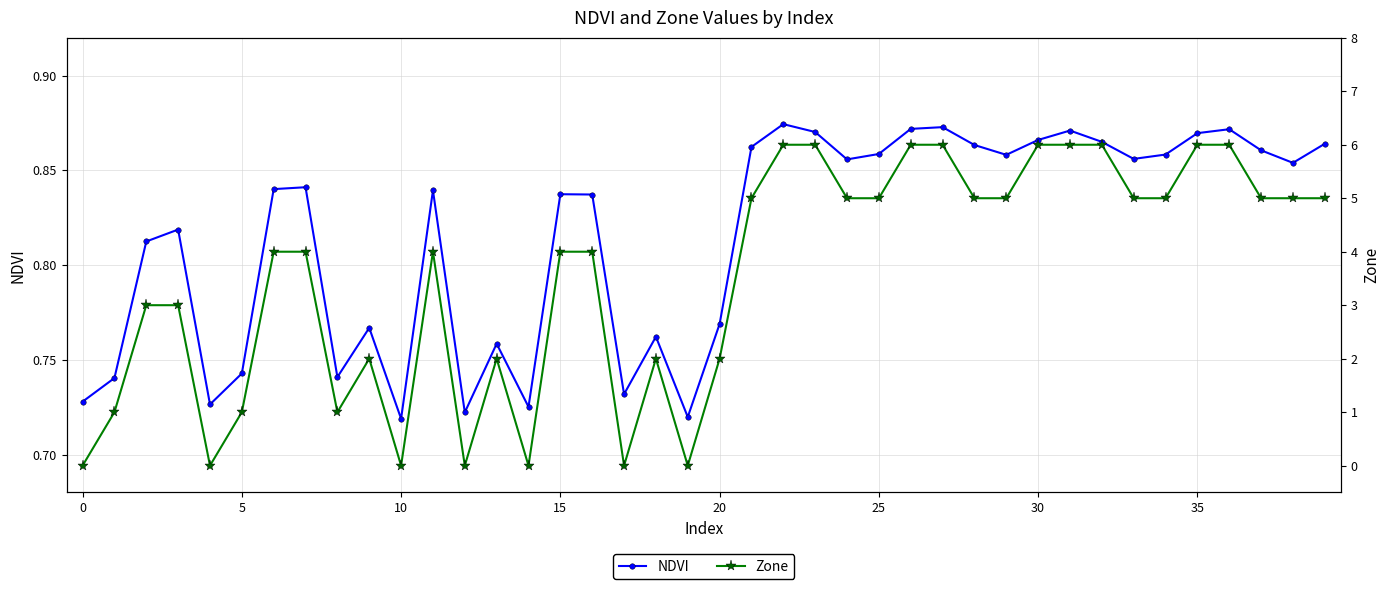

Which series has the largest range (max minus min)?

Zone